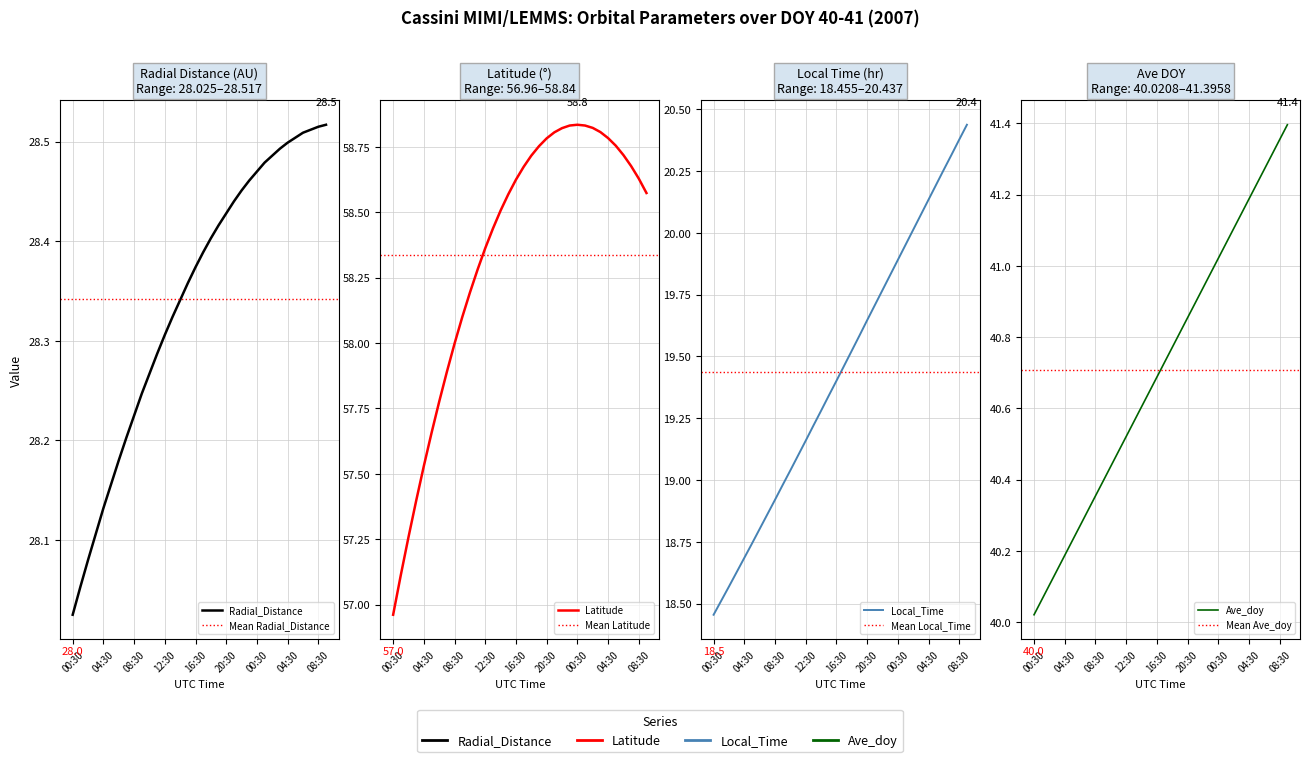

At which category does Latitude reach its first local peak?

00:30